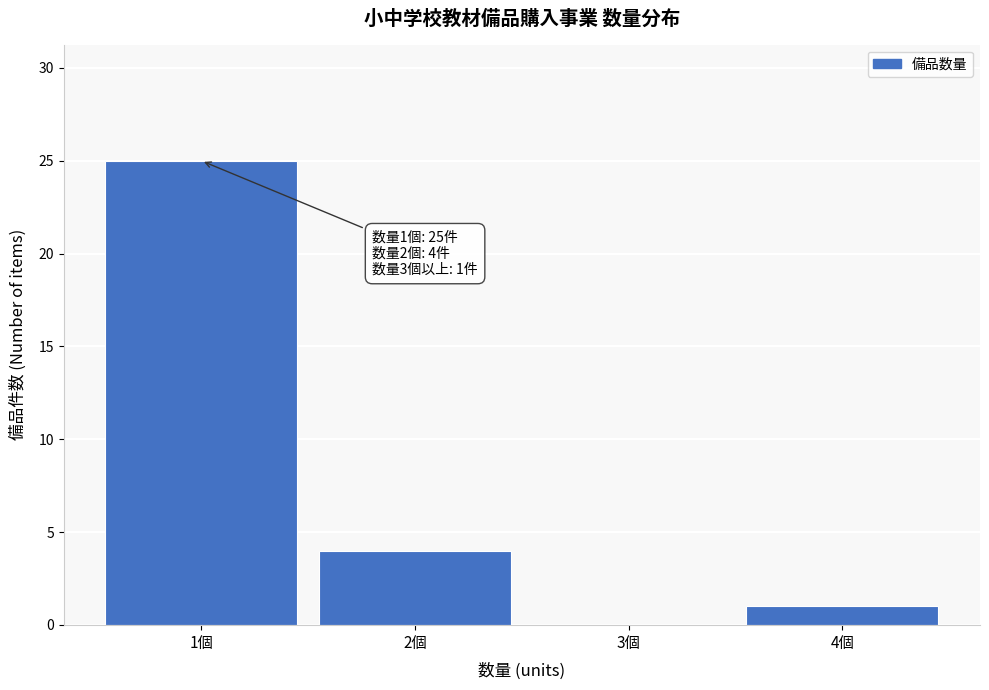

Reading right to left, list all the values displayed in this chart.

4個=1	3個=0	2個=4	1個=25